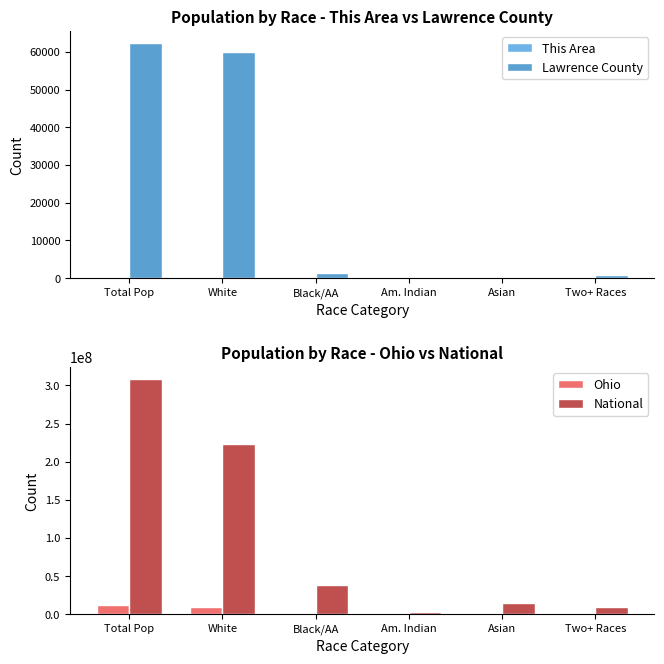

Which series has the widest spread of values?

National